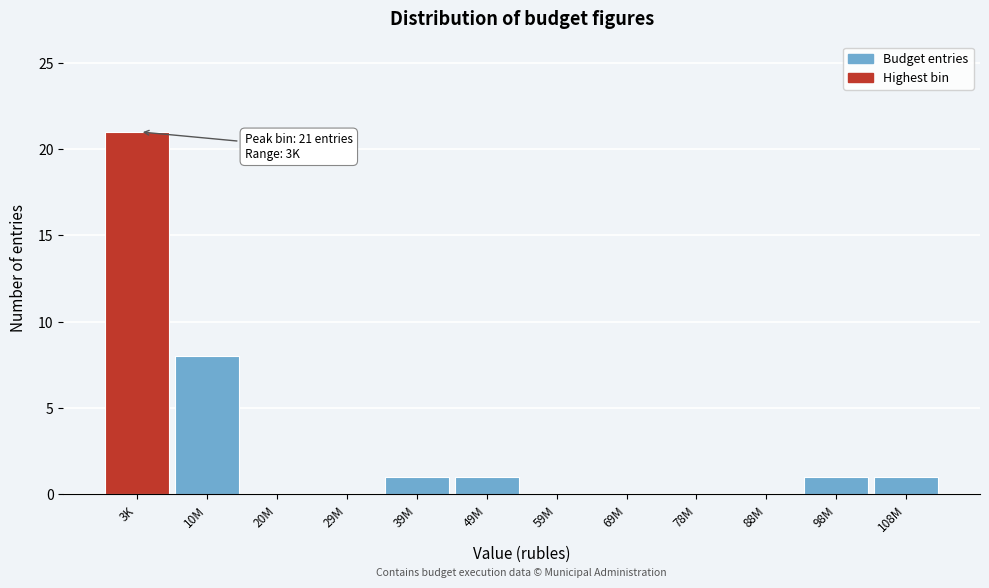

Reading left to right, transcribe all the data shown in this chart.

3K=21	10M=8	20M=0	29M=0	39M=1	49M=1	59M=0	69M=0	78M=0	88M=0	98M=1	108M=1